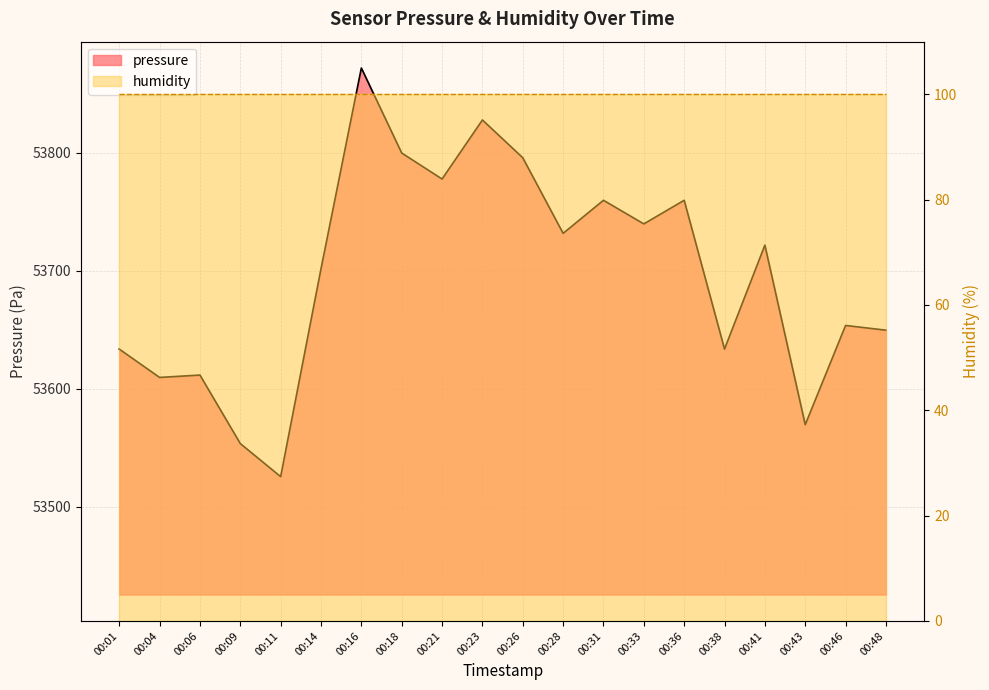

Between 00:46 and 00:21, which is larger?

00:21